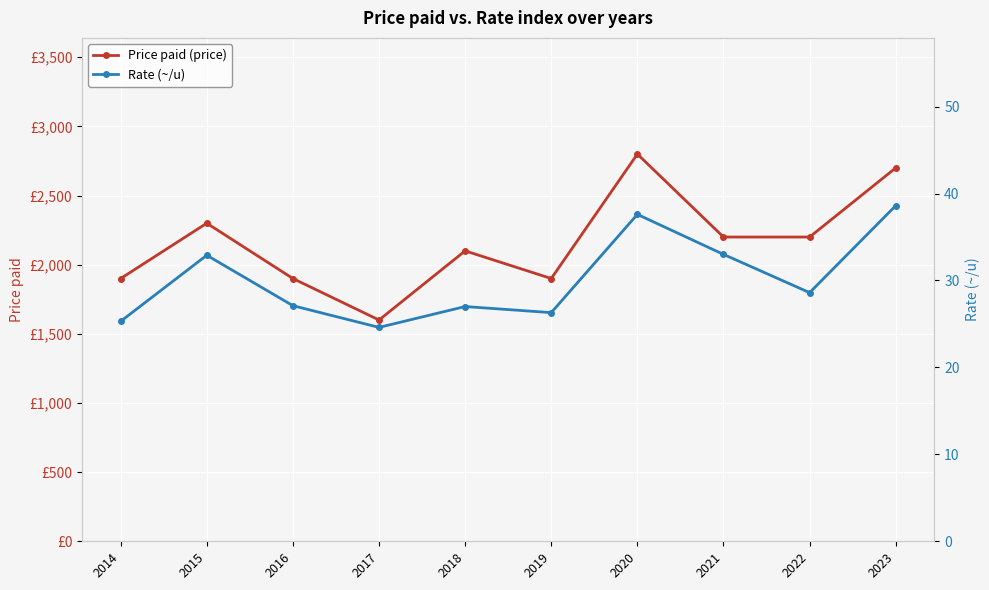

True or false: Price paid (price) has more than 2 points higher than both neighbors.

True